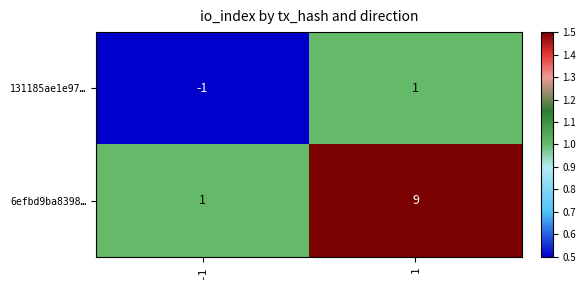

What is the maximum value for 6efbd9ba8398…?

9